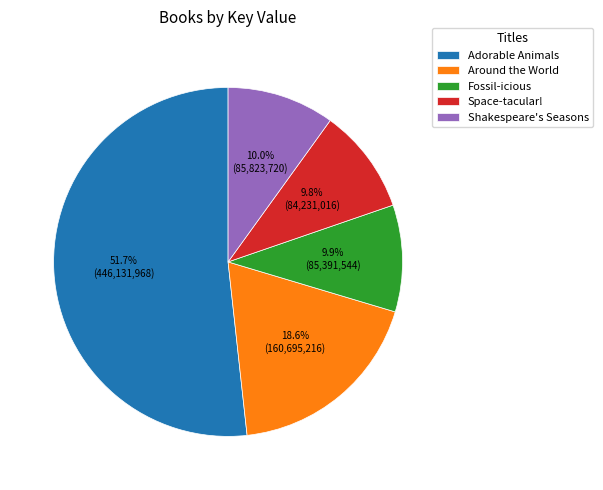

Which category has the biggest portion of the pie?

Adorable Animals